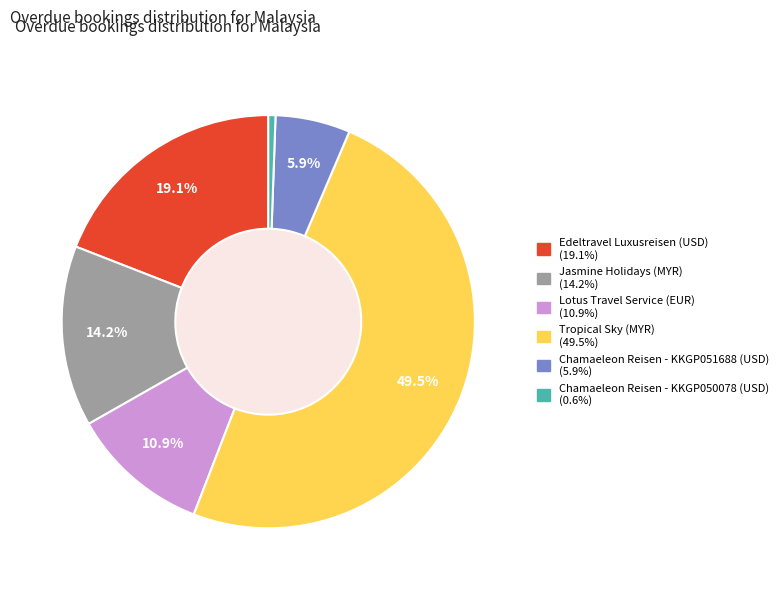

How many slices are in this pie chart?

6